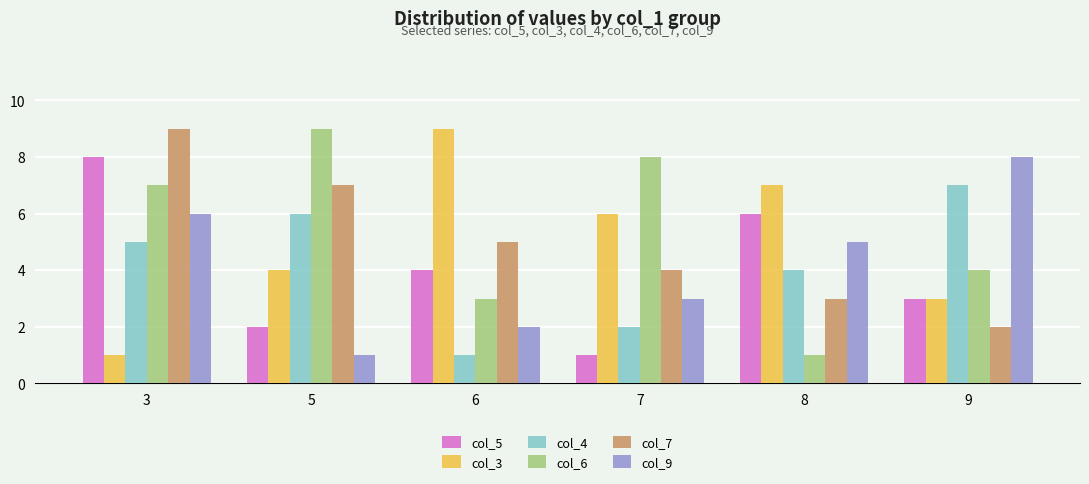

Reading right to left, transcribe all the data shown in this chart.

col_5: 9=3	8=6	7=1	6=4	5=2	3=8
col_3: 9=3	8=7	7=6	6=9	5=4	3=1
col_4: 9=7	8=4	7=2	6=1	5=6	3=5
col_6: 9=4	8=1	7=8	6=3	5=9	3=7
col_7: 9=2	8=3	7=4	6=5	5=7	3=9
col_9: 9=8	8=5	7=3	6=2	5=1	3=6